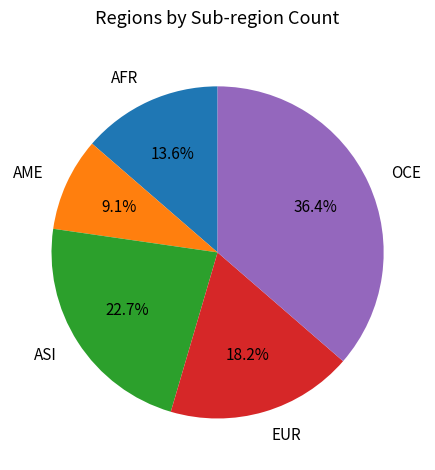

What is the ratio of the value at ASI to the value at OCE?

0.6